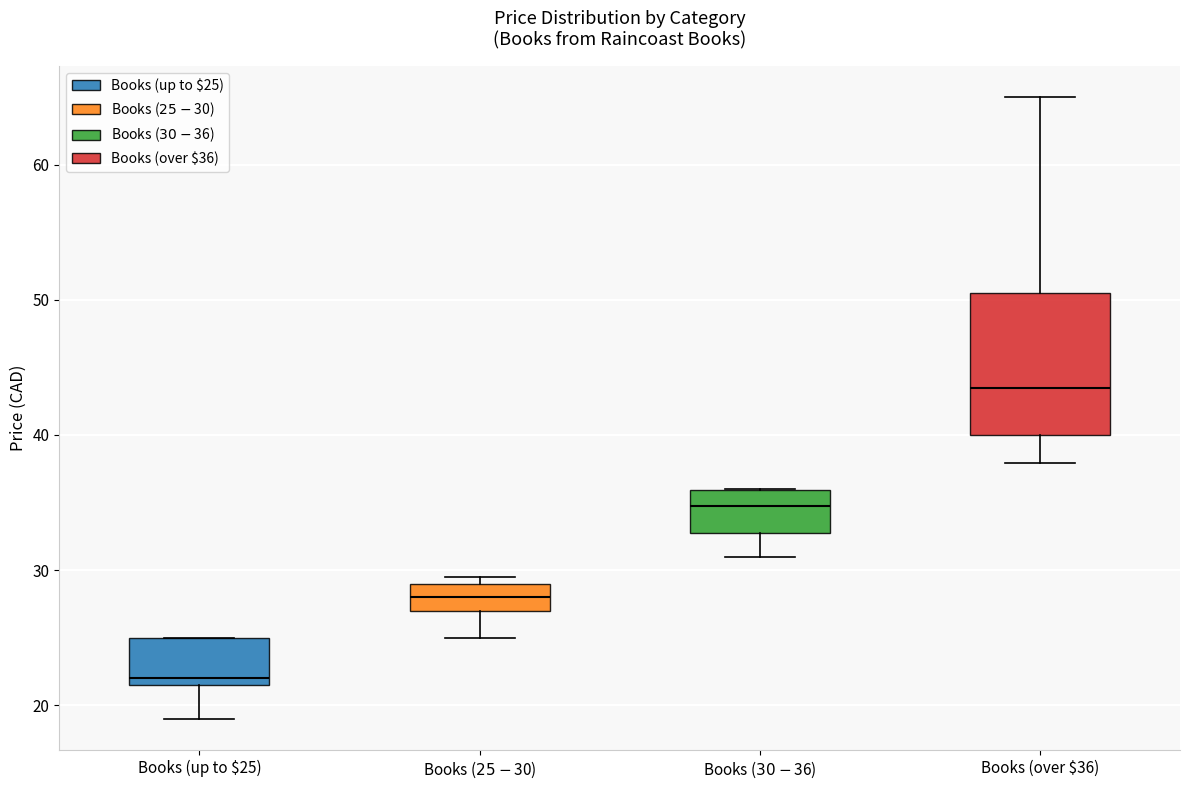

Which box's median line is the highest?

Books (over $36)